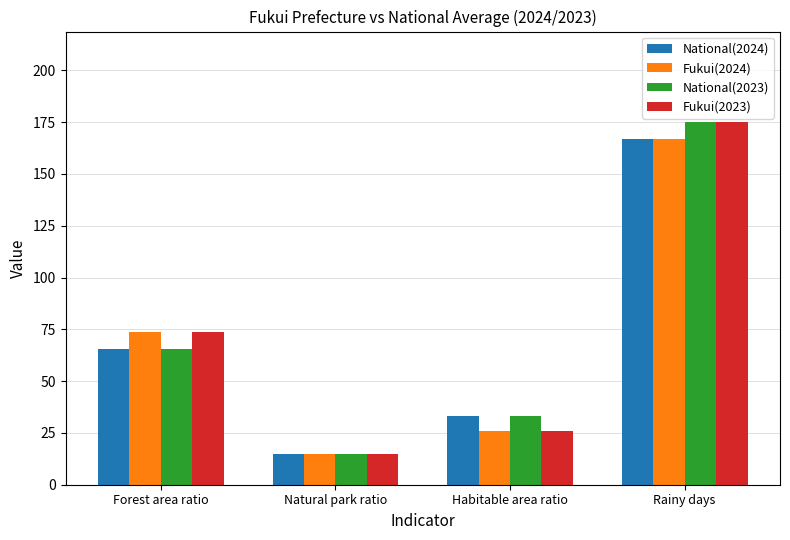

What position from the right is Natural park ratio?

3